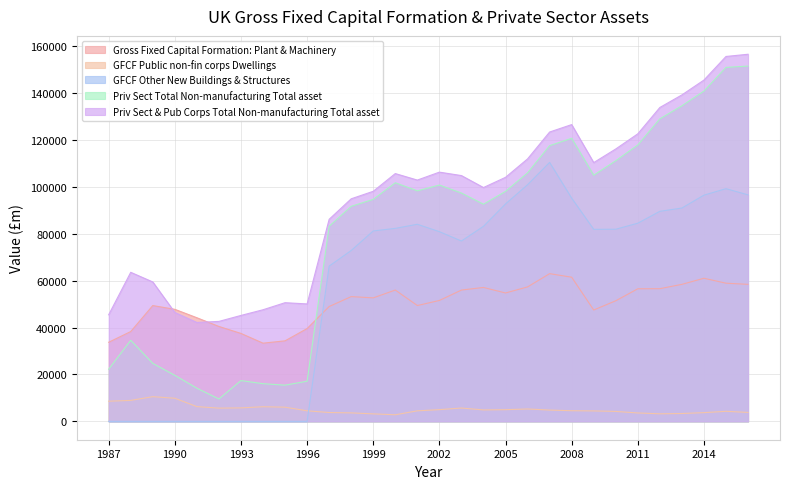

Between 1993 and 2001, which series saw the biggest shift?

GFCF Other New Buildings & Structures